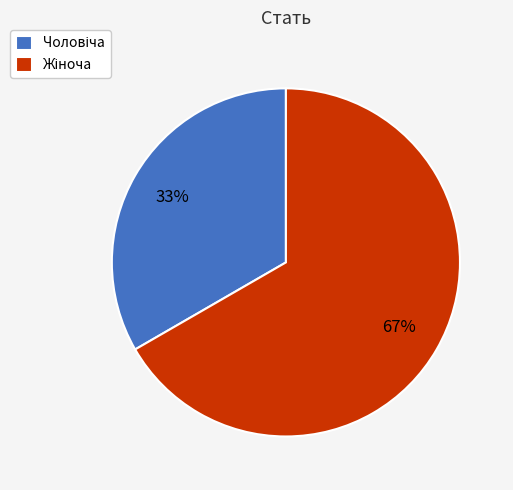

To the nearest percent, what is the average slice percentage?

50%